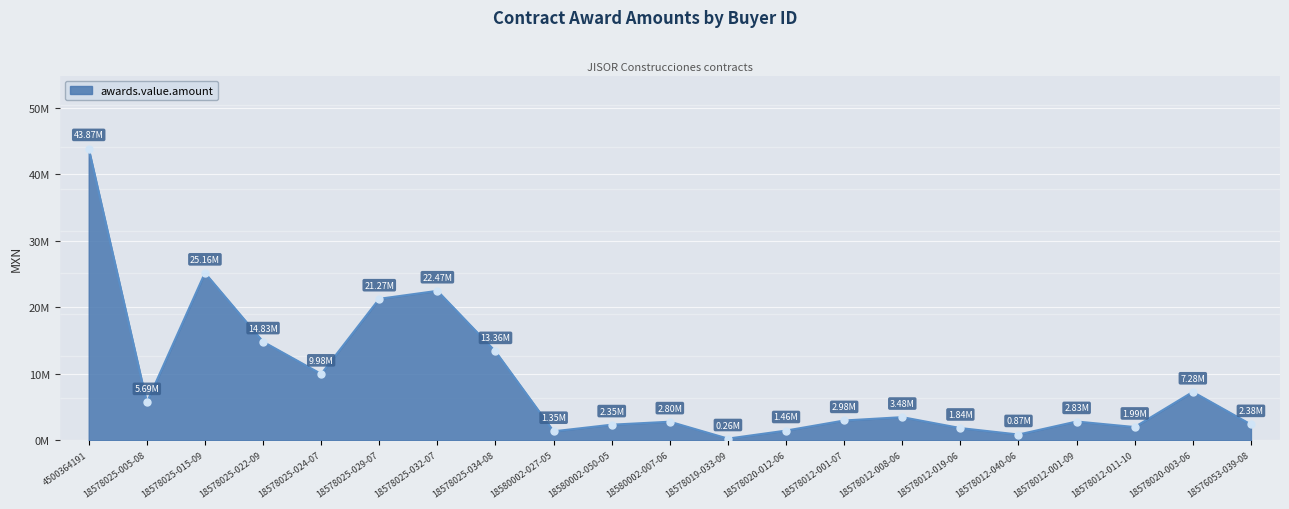

Does the chart display data point markers on the line(s)?

No